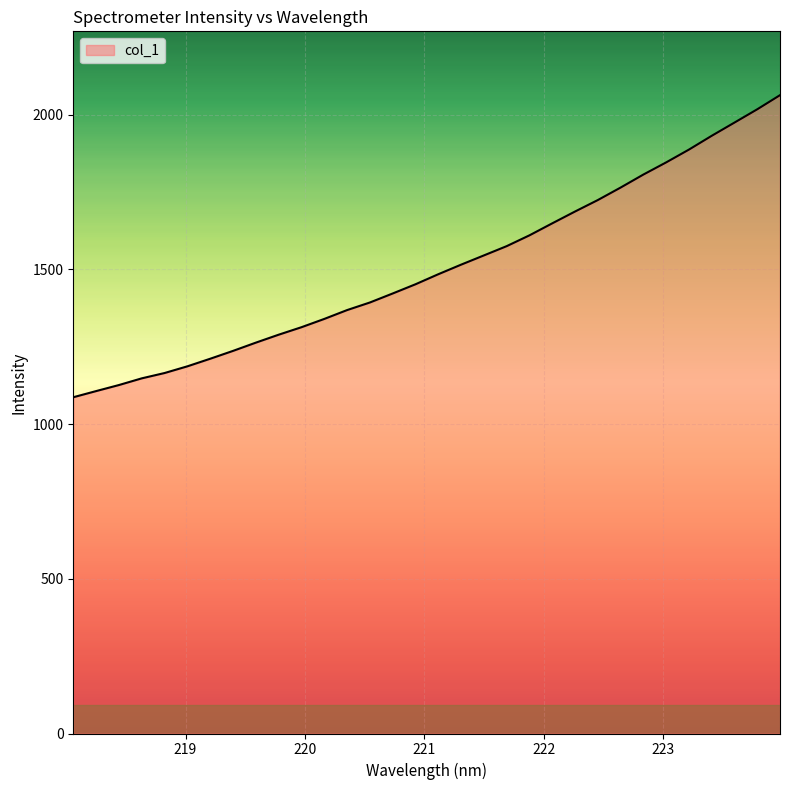

Does the chart have visible grid lines?

Yes